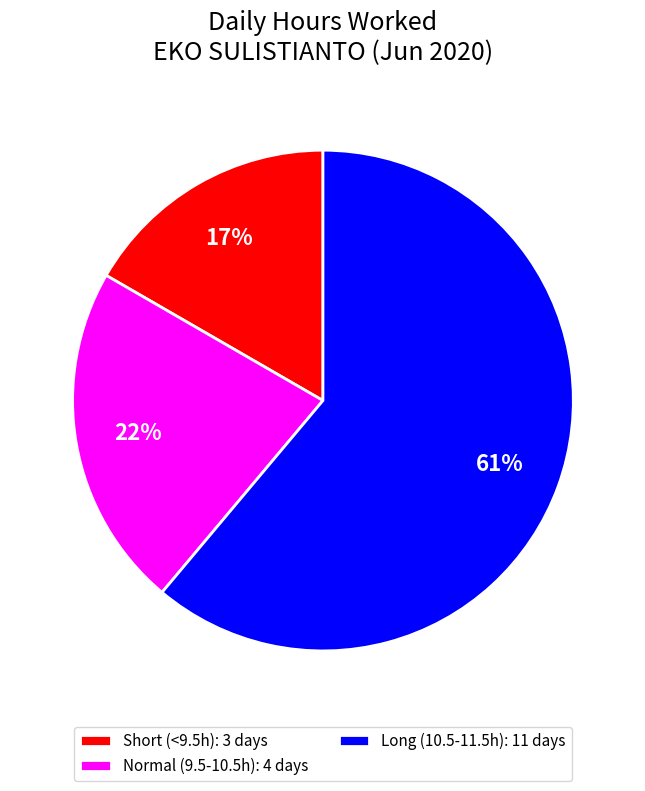

The Normal (9.5-10.5h): 4 days slice represents 32% of the pie. True or false?

False